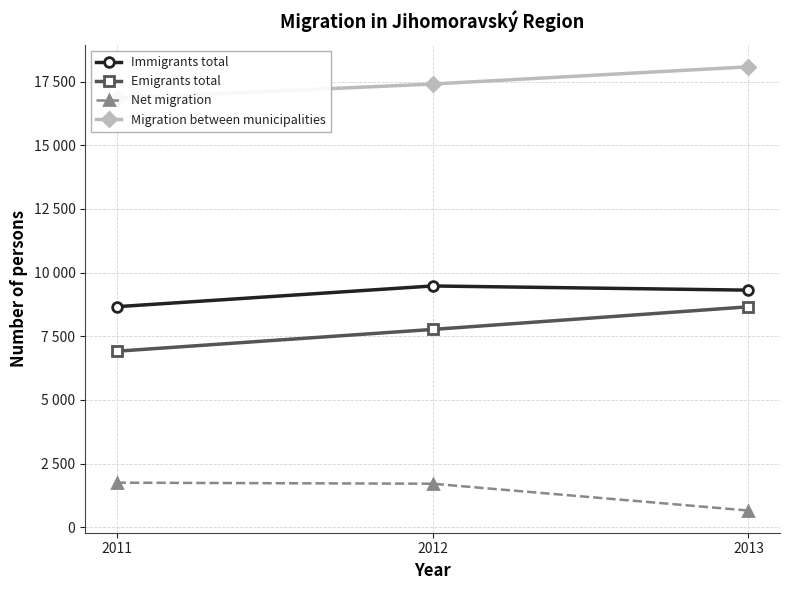

At how many categories does at least one series exceed 14238?

3